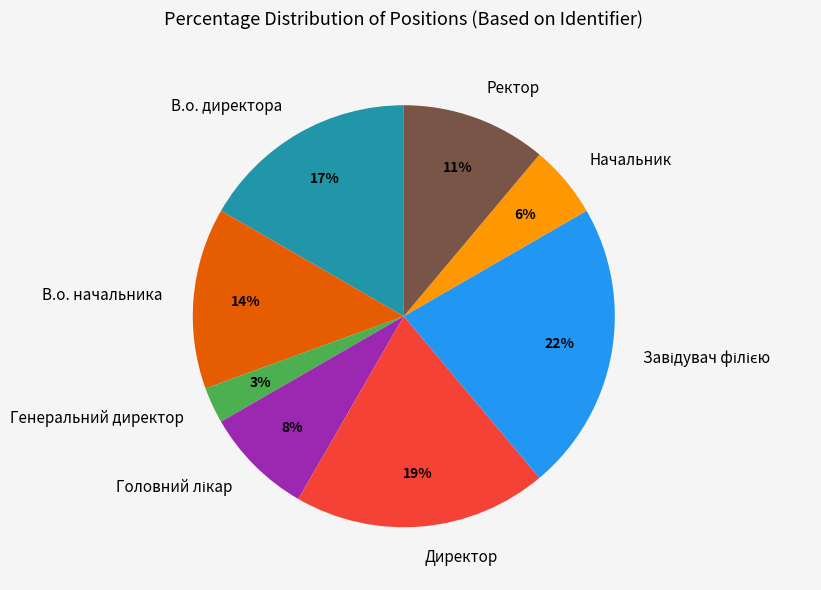

Does Начальник account for over 50% of the chart?

No